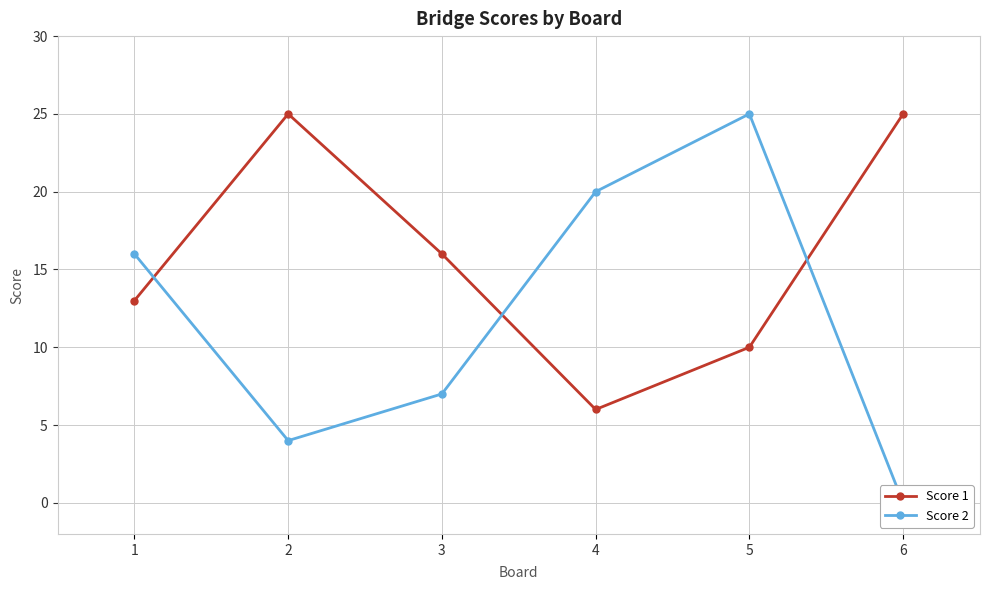

How many intersections are there between Score 2 and Score 1?

3